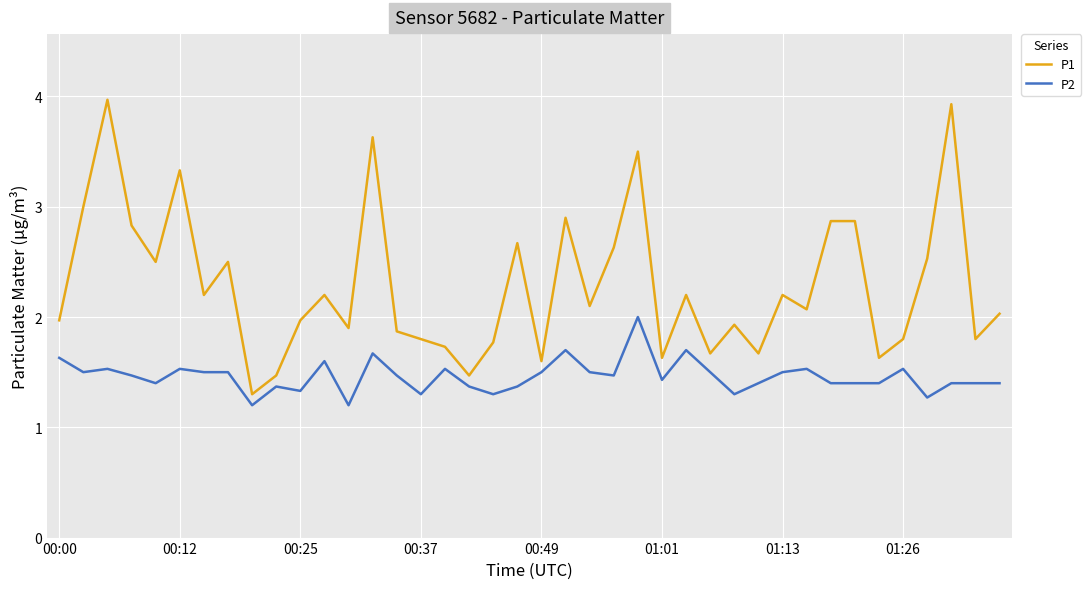

How many series are shown in this chart?

2